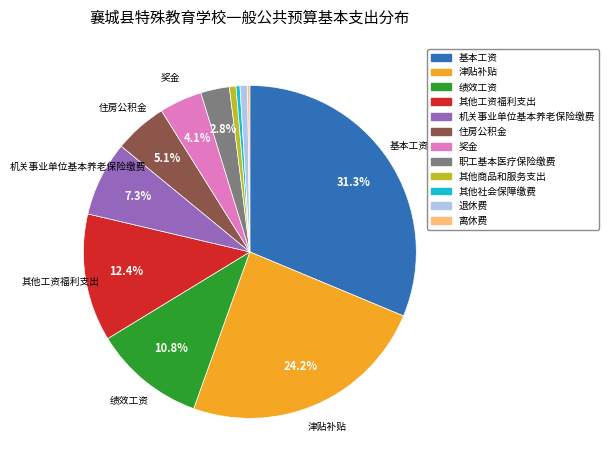

Which category has the biggest portion of the pie?

基本工资